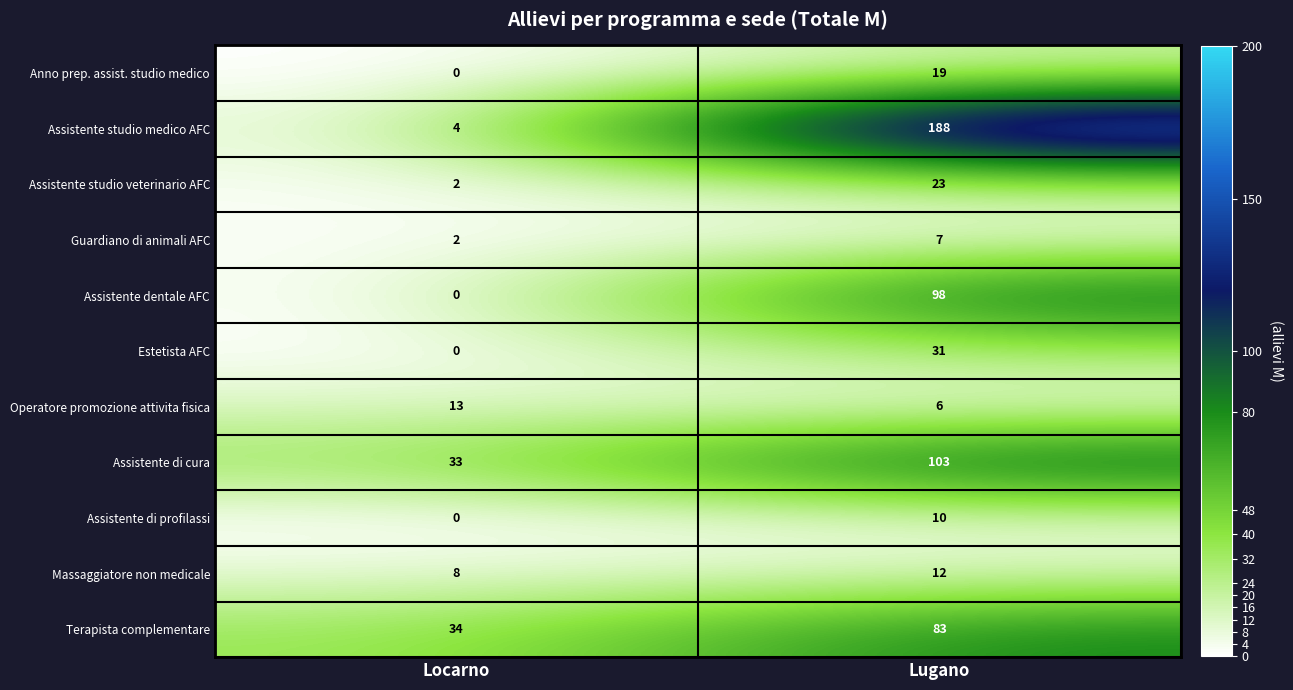

Which series has the widest spread of values?

Assistente studio medico AFC